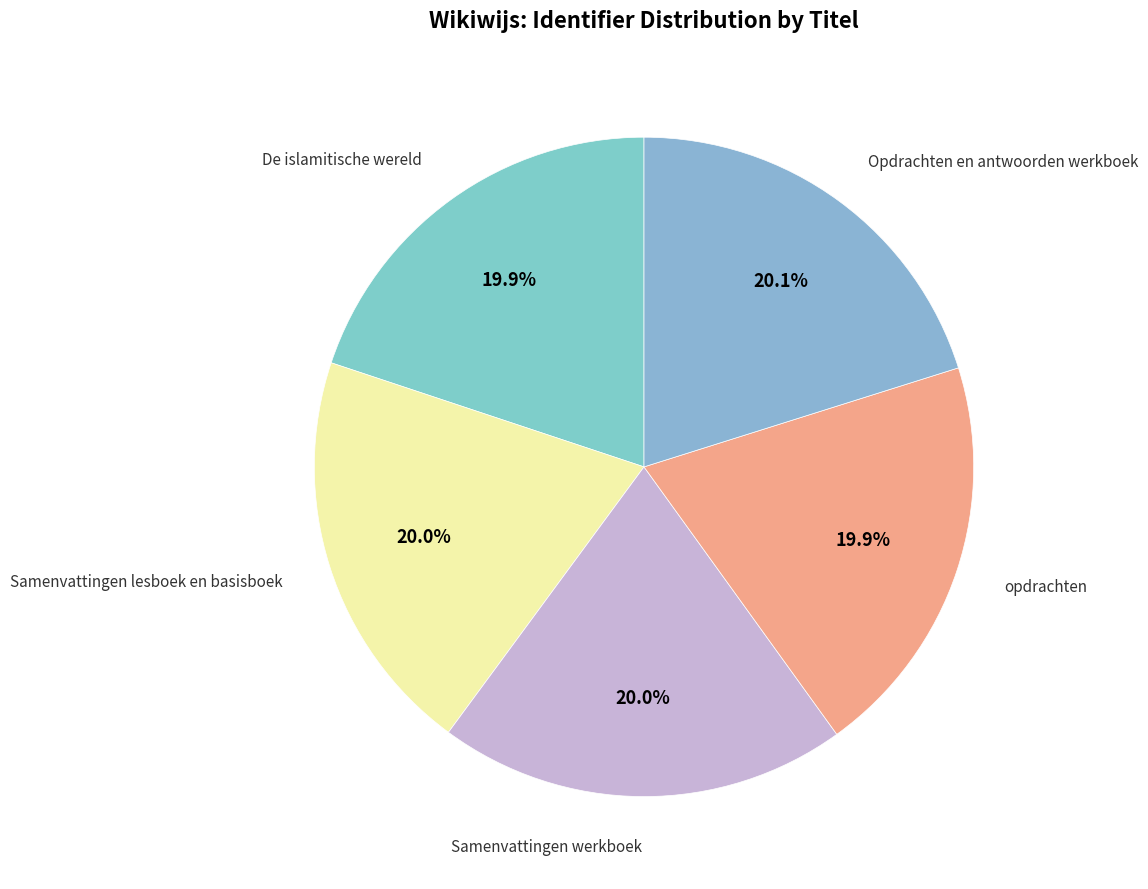

Which slice is the largest?

Opdrachten en antwoorden werkboek